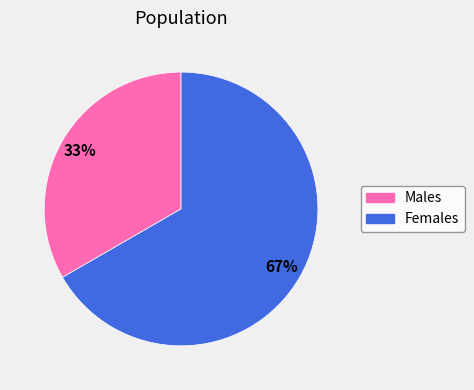

Does any single category account for the majority?

Yes